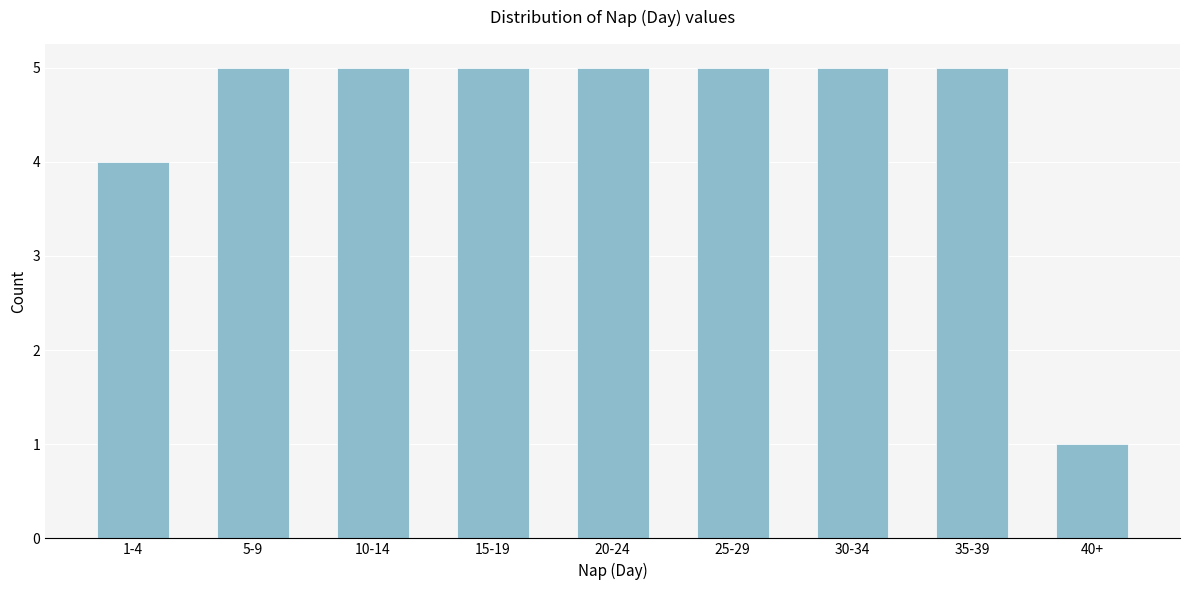

Reading left to right, list all the values displayed in this chart.

1-4=4	5-9=5	10-14=5	15-19=5	20-24=5	25-29=5	30-34=5	35-39=5	40+=1